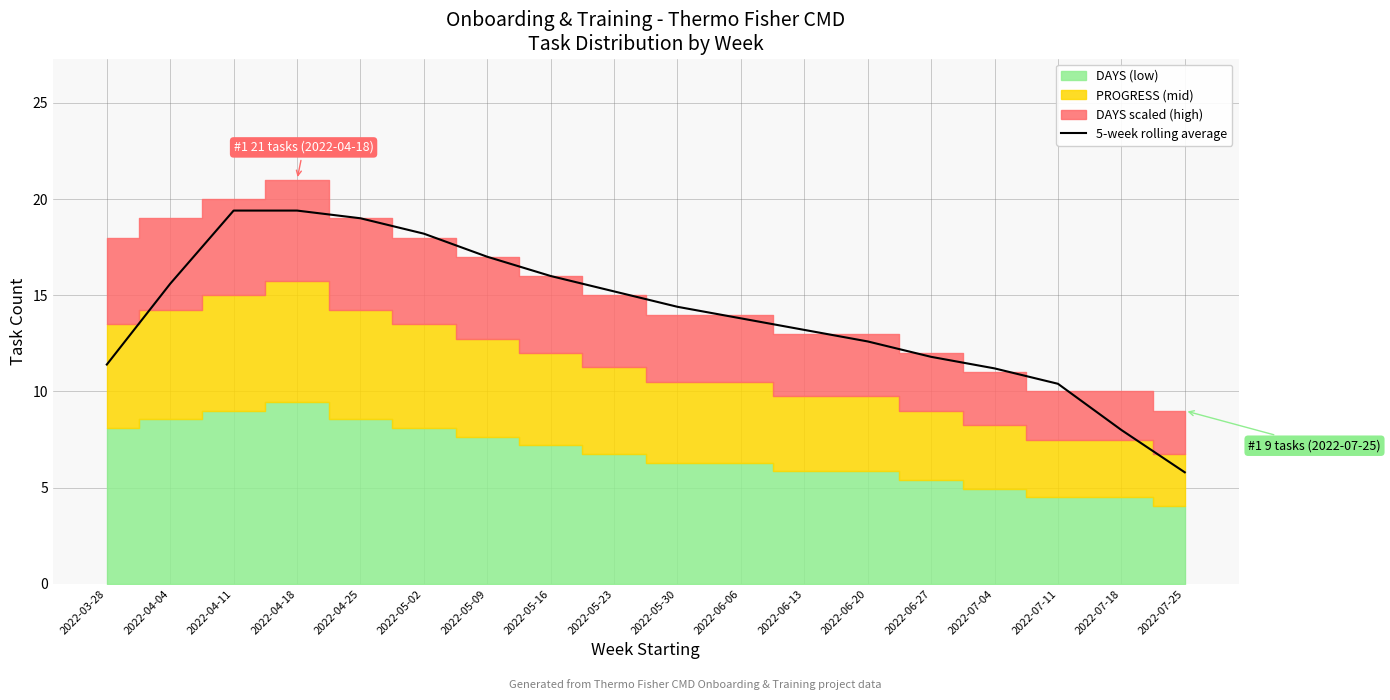

What is the difference between the second highest and second lowest values?

11.4